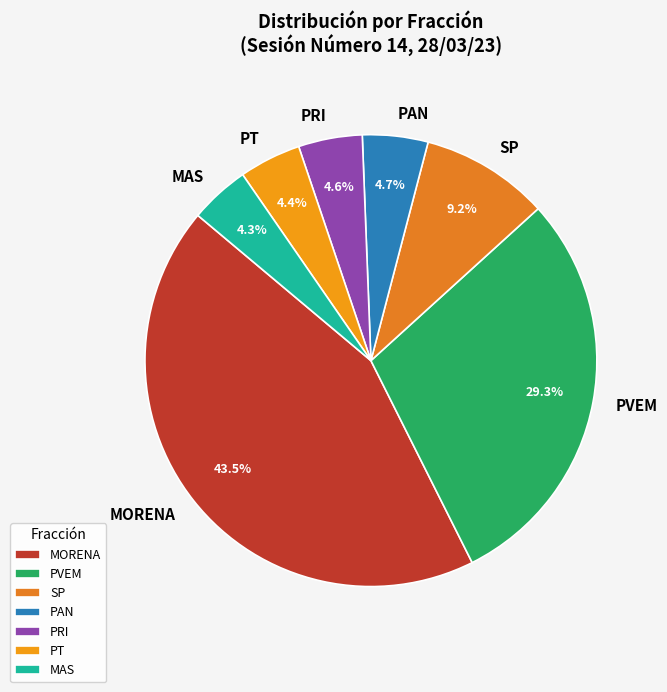

To the nearest percent, what is the difference between the SP and MORENA slice percentages?

34%